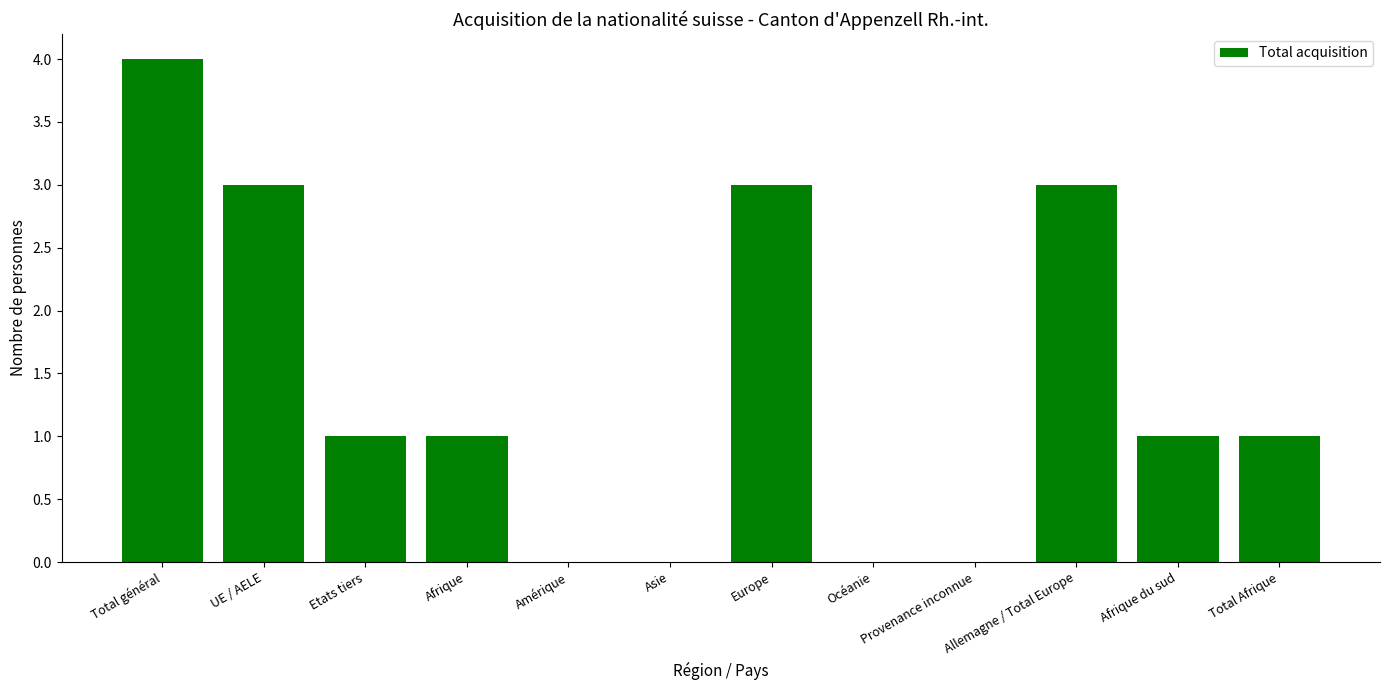

Is it true that the value at Etats tiers is 1?

True